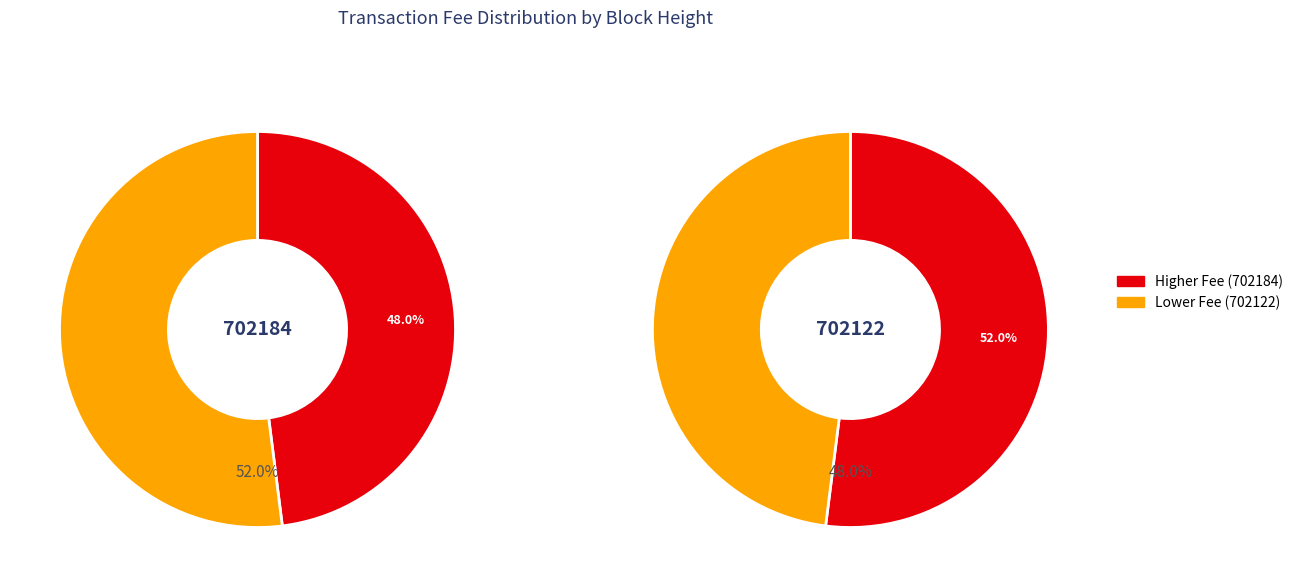

Which slice is the largest?

702122